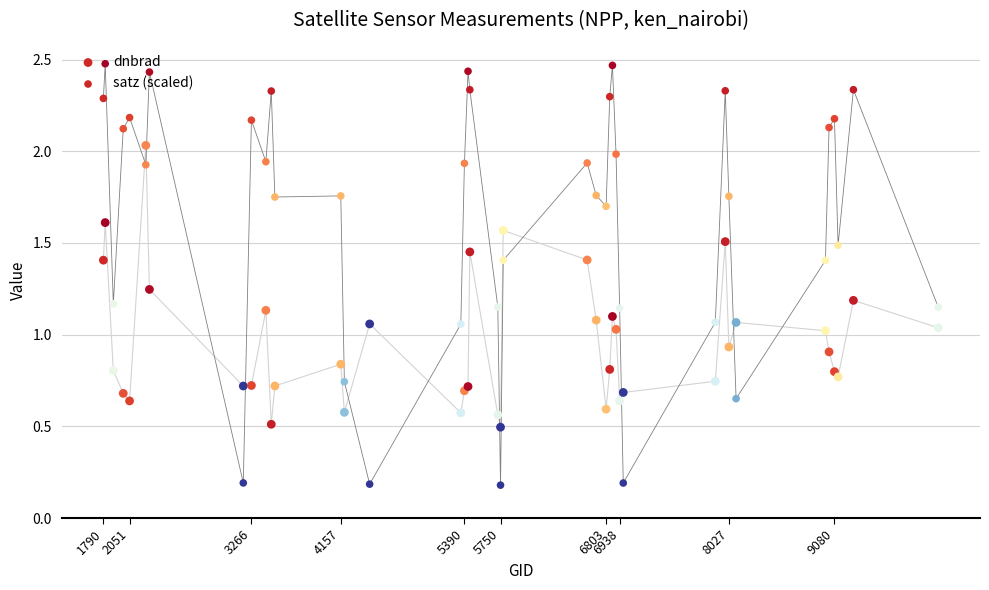

Is the value of dnbrad at 33 greater than the value of satz (scaled) at 37?

No